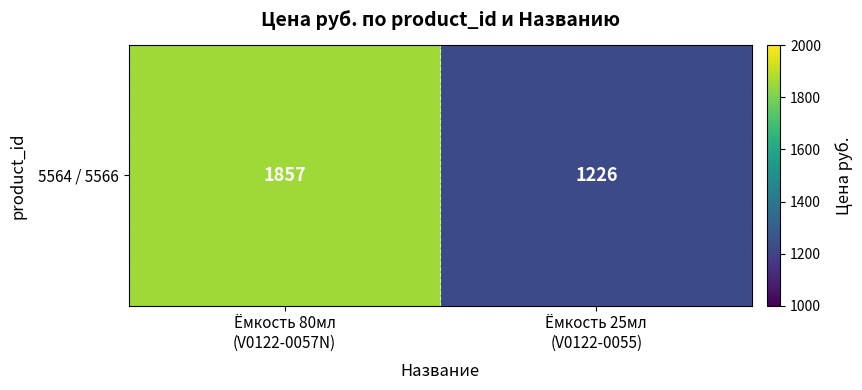

What is the smallest value displayed?

1226